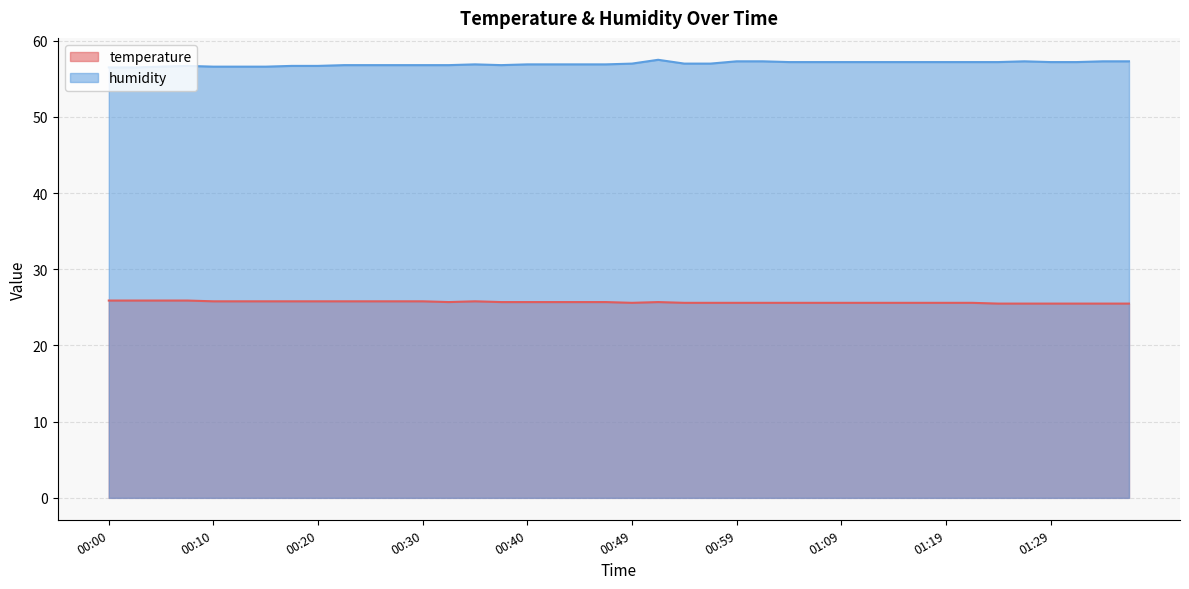

True or false: humidity and temperature intersect in this chart.

False